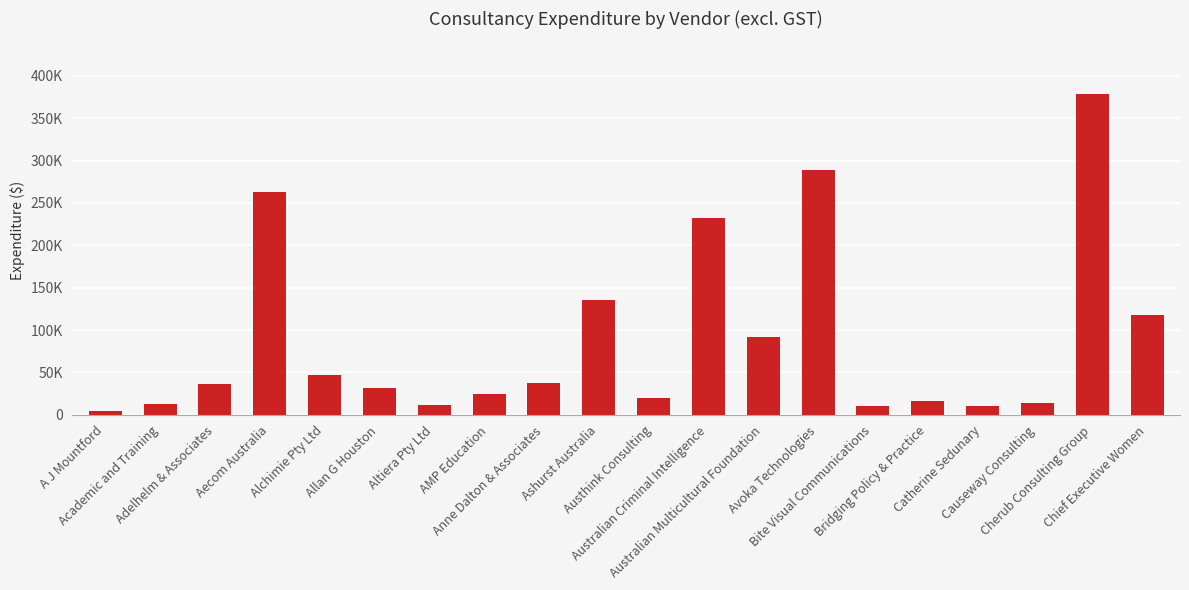

How many distinct data groups are displayed?

1